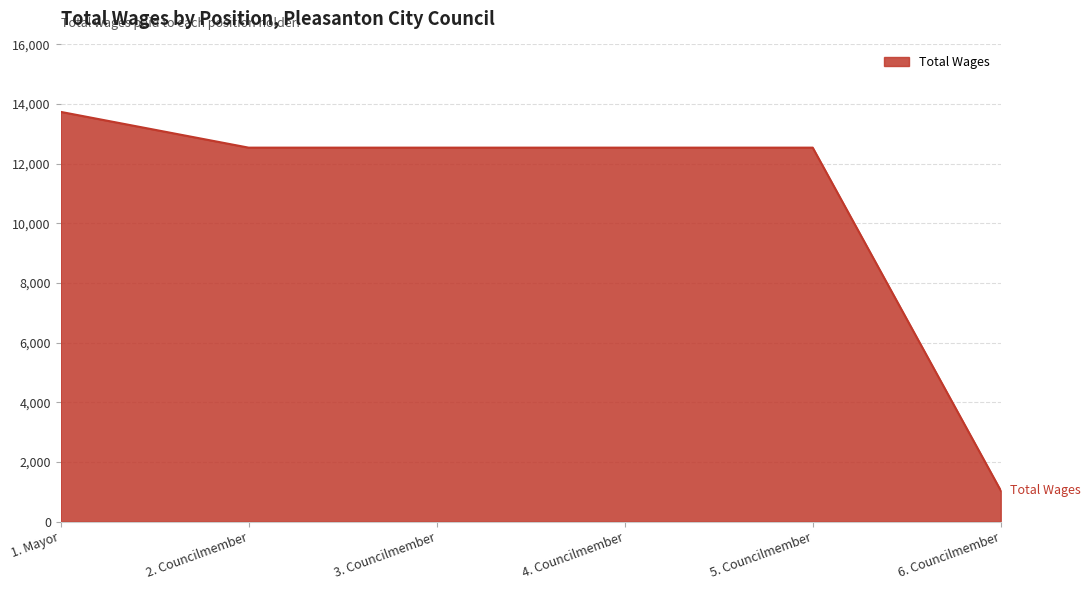

How many categories are shown in the chart?

6